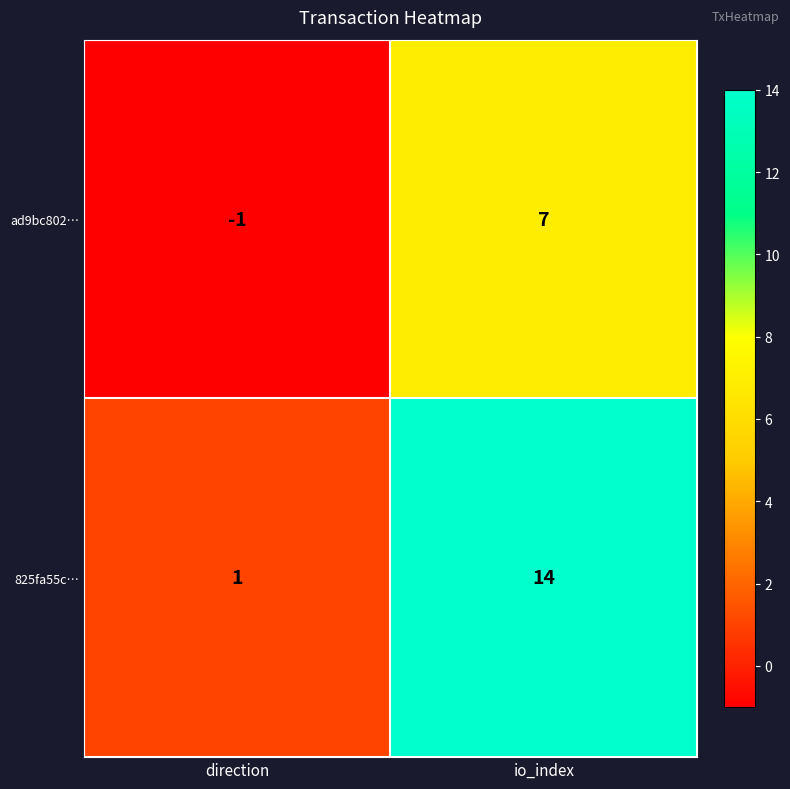

What value does the 825fa55c… series have at io_index?

14